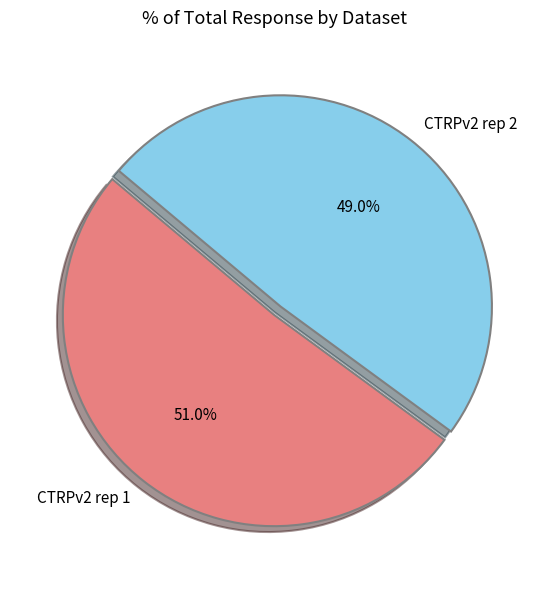

What percentage is NOT represented by CTRPv2 rep 2?

51.0%